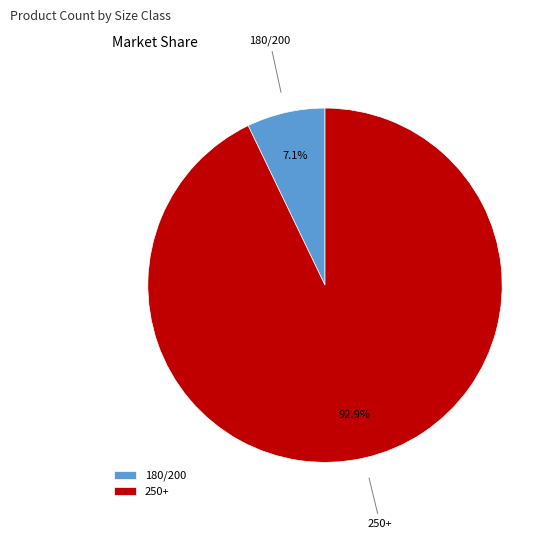

Which category accounts for the majority?

250+